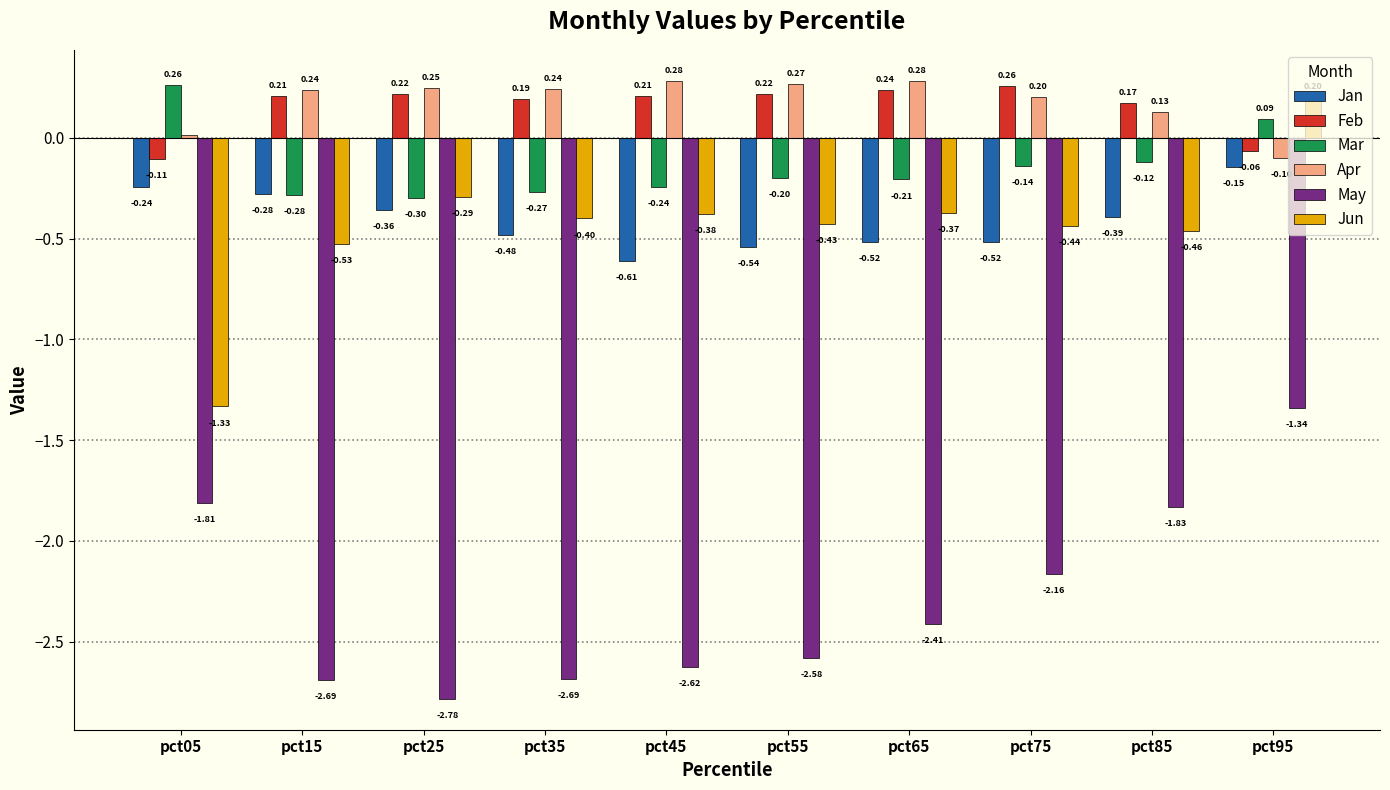

Between pct65 and pct85, which series saw the biggest shift?

May